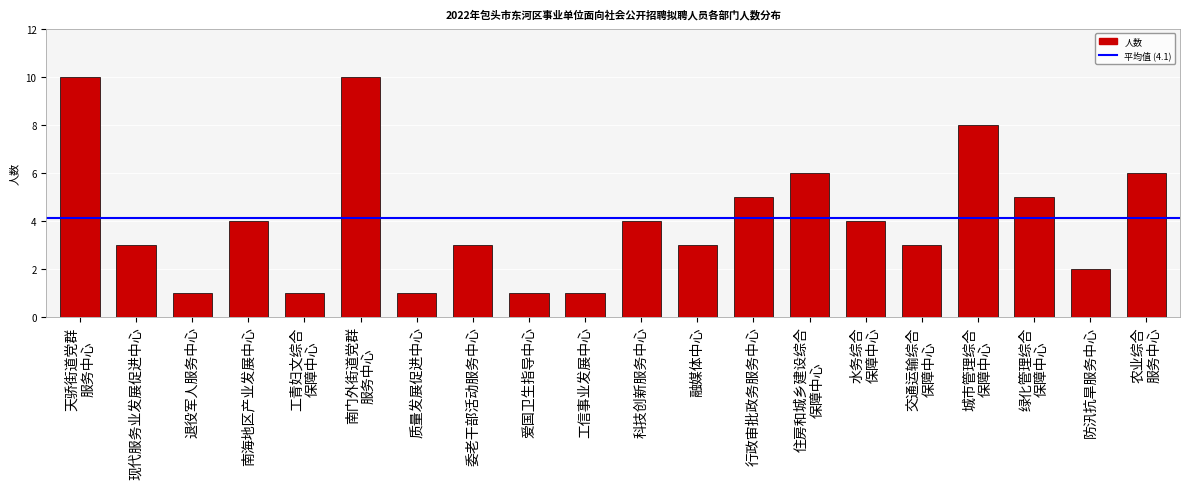

Reading left to right, what are all the values shown in this chart?

10	3	1	4	1	10	1	3	1	1	4	3	5	6	4	3	8	5	2	6